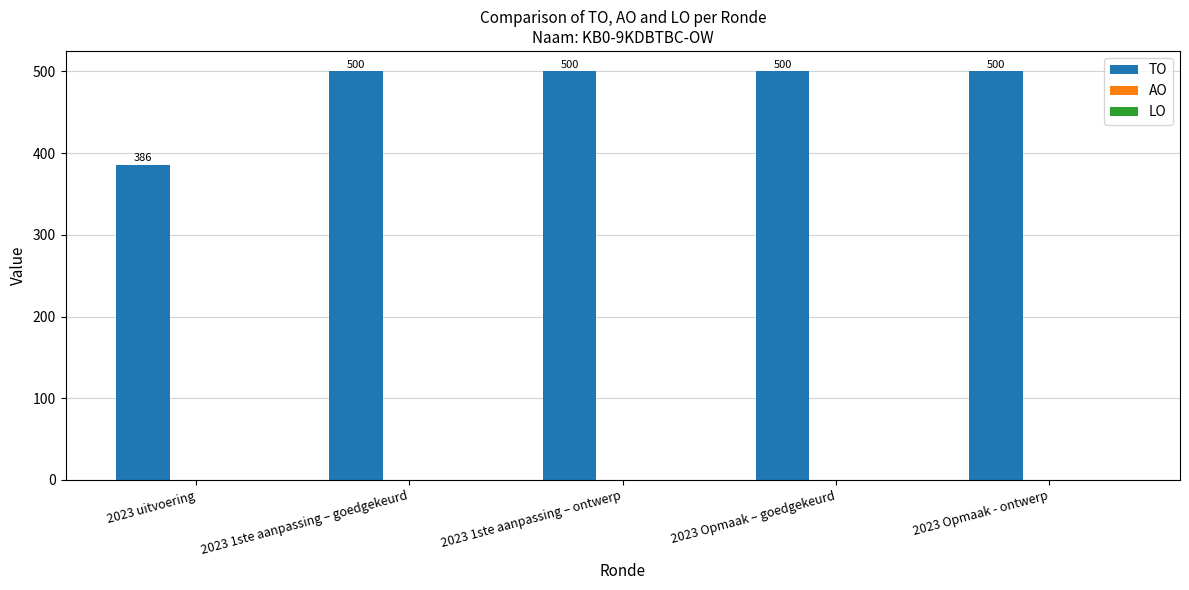

Count the number of data series in this chart.

1